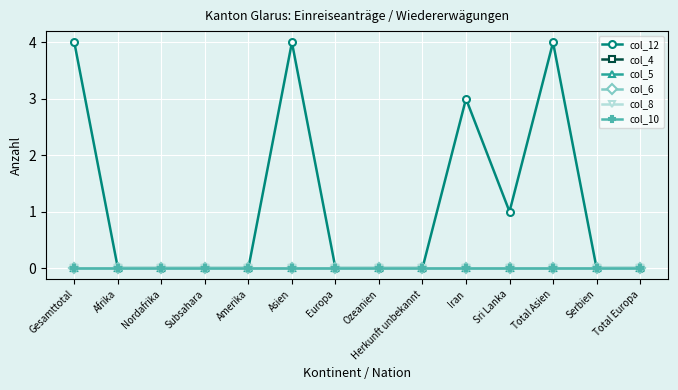

Rank the series at Sri Lanka from lowest to highest value.

col_4, col_5, col_6, col_8, col_10, col_12